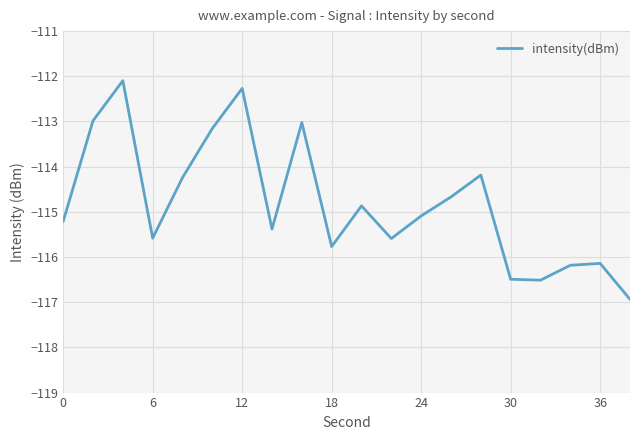

Reading left to right, transcribe all the data shown in this chart.

-115.2	-113.0	-112.1	-115.6	-114.2	-113.2	-112.3	-115.4	-113.0	-115.8	-114.9	-115.6	-115.1	-114.7	-114.2	-116.5	-116.5	-116.2	-116.1	-116.9